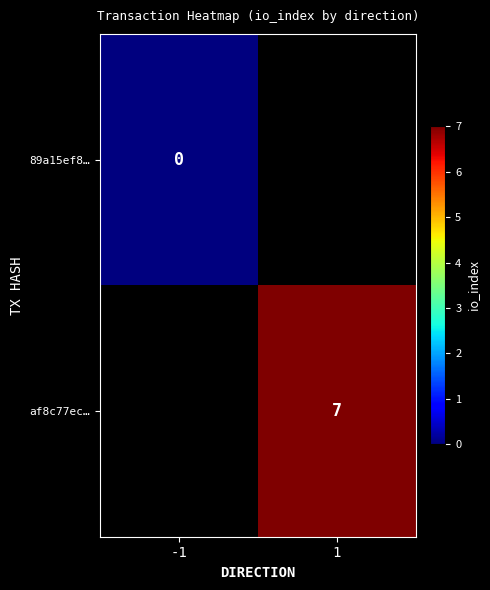

True or false: af8c77ec… has a value of 7 at 1.

True